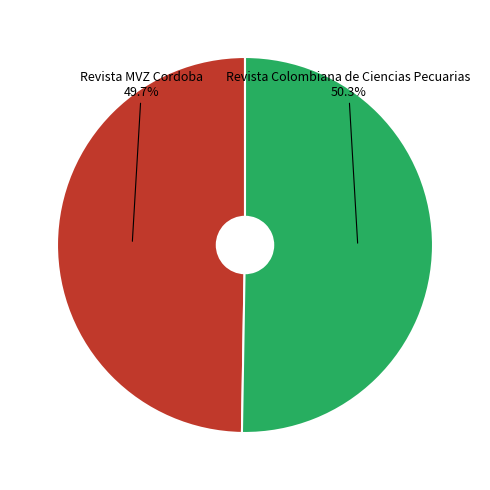

How many segments does this pie chart have?

2